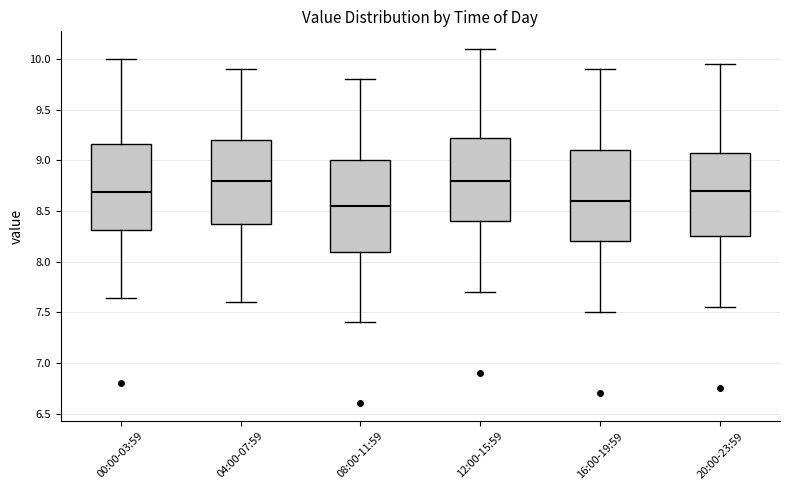

Reading left to right, read every box against the y-axis: the position of its median line, the range the box covers, and the ends of its whiskers. The values are not printed on the chart, so give them approximately, as read against the axis.

00:00-03:59: median 8.70, box 8.30 to 9.15, whiskers 7.65 to 10.00
04:00-07:59: median 8.80, box 8.40 to 9.20, whiskers 7.60 to 9.90
08:00-11:59: median 8.55, box 8.10 to 9.00, whiskers 7.40 to 9.80
12:00-15:59: median 8.80, box 8.40 to 9.25, whiskers 7.70 to 10.10
16:00-19:59: median 8.60, box 8.20 to 9.10, whiskers 7.50 to 9.90
20:00-23:59: median 8.70, box 8.25 to 9.10, whiskers 7.55 to 9.95